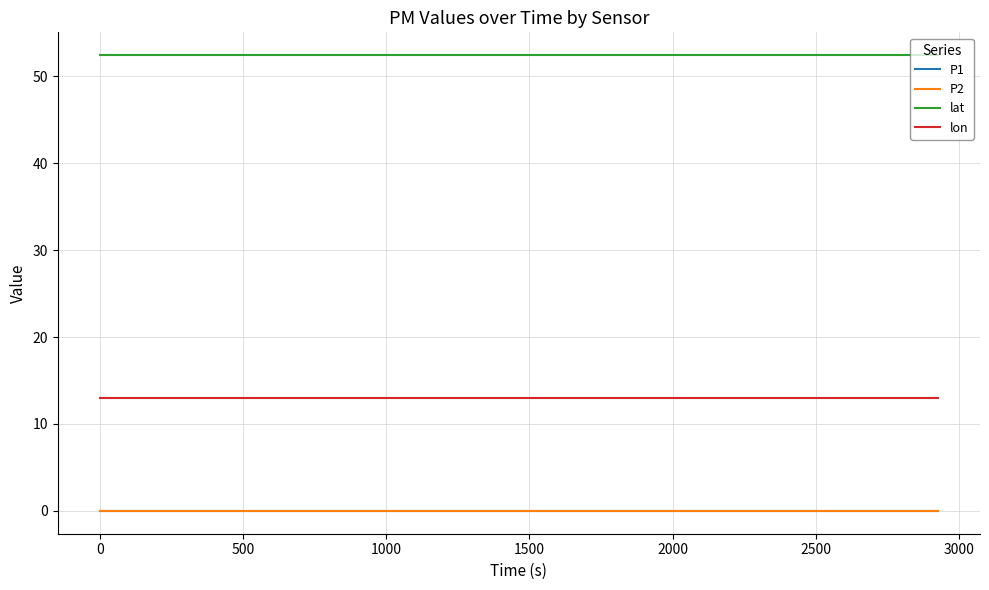

Reading left to right, list all the values displayed in this chart.

P1: 0.0	0.0	0.0	0.0	0.0	0.0	0.0	0.0	0.0	0.0	0.0	0.0	0.0	0.0	0.0	0.0	0.0	0.0	0.0	0.0
P2: 0.0	0.0	0.0	0.0	0.0	0.0	0.0	0.0	0.0	0.0	0.0	0.0	0.0	0.0	0.0	0.0	0.0	0.0	0.0	0.0
lat: 52.4	52.4	52.4	52.4	52.4	52.4	52.4	52.4	52.4	52.4	52.4	52.4	52.4	52.4	52.4	52.4	52.4	52.4	52.4	52.4
lon: 13.0	13.0	13.0	13.0	13.0	13.0	13.0	13.0	13.0	13.0	13.0	13.0	13.0	13.0	13.0	13.0	13.0	13.0	13.0	13.0